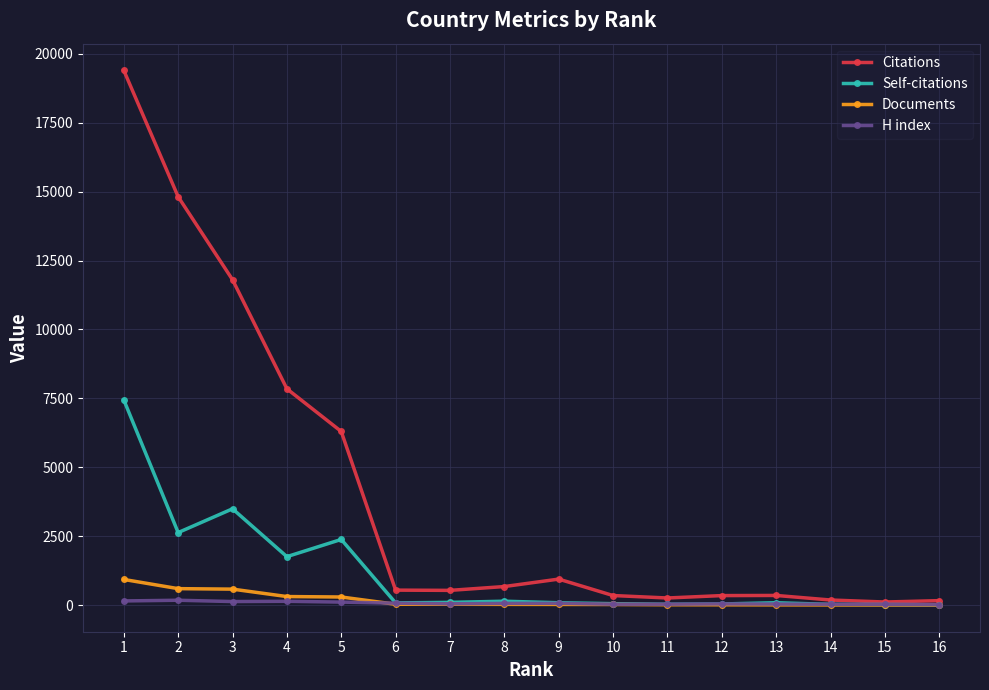

How many values in the Self-citations series are below 90?

8